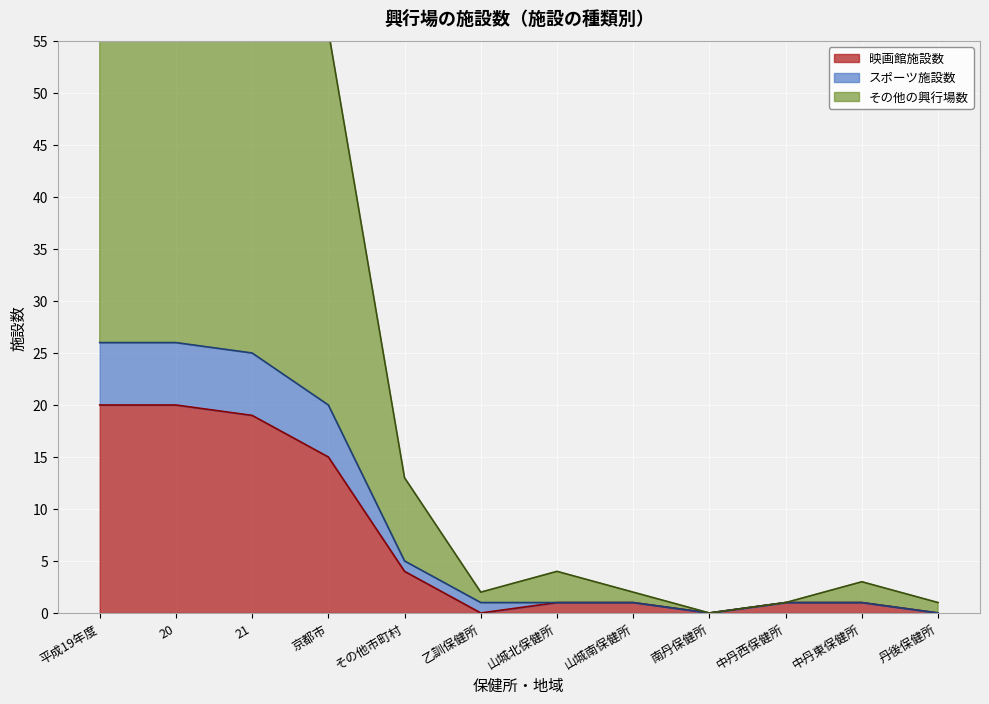

How many lines are shown in the chart?

3